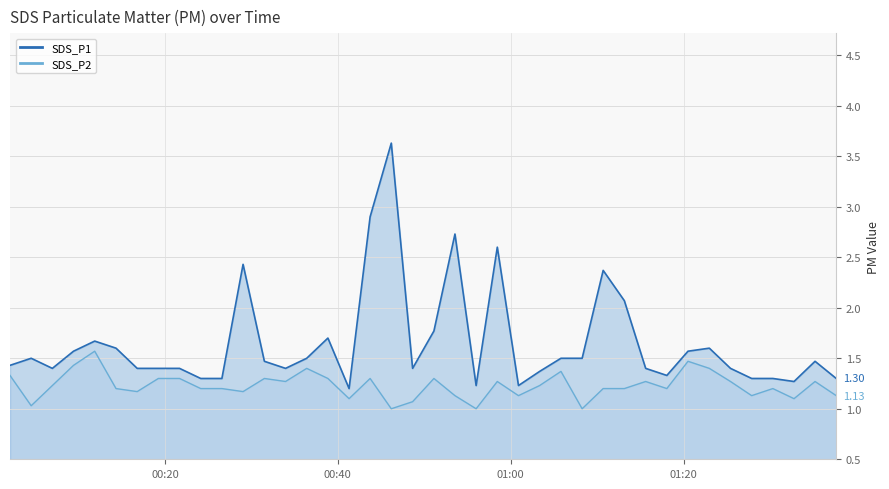

Rank the categories by SDS_P2 value from lowest to highest.

2023/12/05 00:46:11, 2023/12/05 00:56:00, 2023/12/05 01:08:16, 2023/12/05 00:04:31, 2023/12/05 00:48:39, 2023/12/05 00:41:18, 2023/12/05 01:32:47, 2023/12/05 00:53:33, 2023/12/05 01:00:54, 2023/12/05 01:27:53, 2023/12/05 01:37:40, 2023/12/05 00:16:47, 2023/12/05 00:29:02, 2023/12/05 00:14:20, 2023/12/05 00:24:08, 2023/12/05 00:26:35, 2023/12/05 01:10:42, 2023/12/05 01:13:09, 2023/12/05 01:18:04, 2023/12/05 01:30:20, 2023/12/05 00:06:58, 2023/12/05 01:03:21, 2023/12/05 00:33:57, 2023/12/05 00:58:27, 2023/12/05 01:15:37, 2023/12/05 01:25:26, 2023/12/05 01:35:13, 2023/12/05 00:19:14, 2023/12/05 00:21:41, 2023/12/05 00:31:30, 2023/12/05 00:38:51, 2023/12/05 00:43:44, 2023/12/05 00:51:07, 2023/12/05 00:02:04, 2023/12/05 01:05:49, 2023/12/05 00:36:24, 2023/12/05 01:22:59, 2023/12/05 00:09:25, 2023/12/05 01:20:31, 2023/12/05 00:11:52